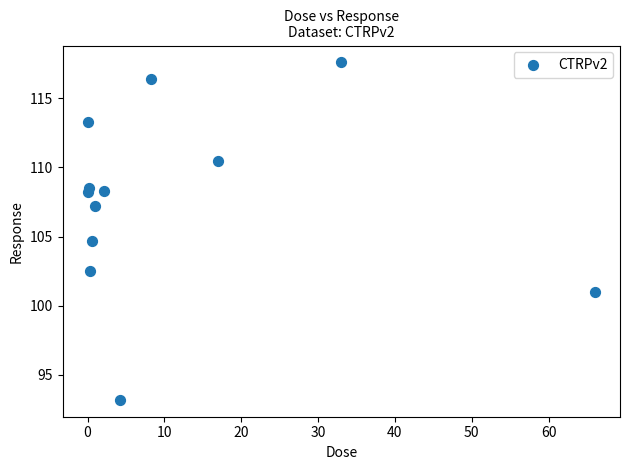

What Y value in the scatter plot is closest to 105?

104.7